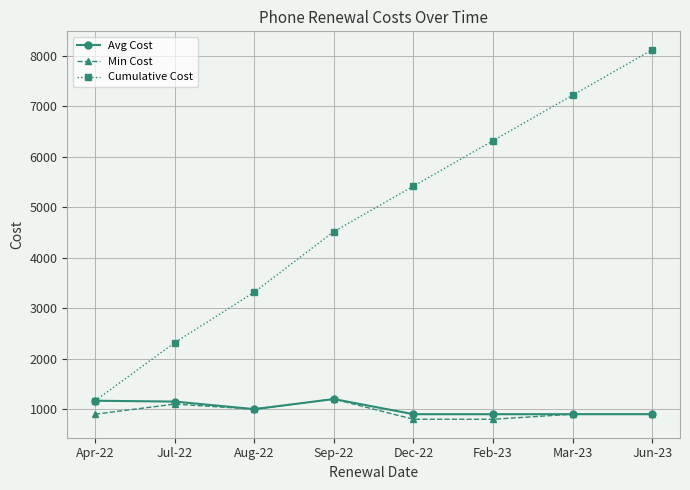

List the labels in order of Cumulative Cost value, smallest first.

Apr-22, Jul-22, Aug-22, Sep-22, Dec-22, Feb-23, Mar-23, Jun-23